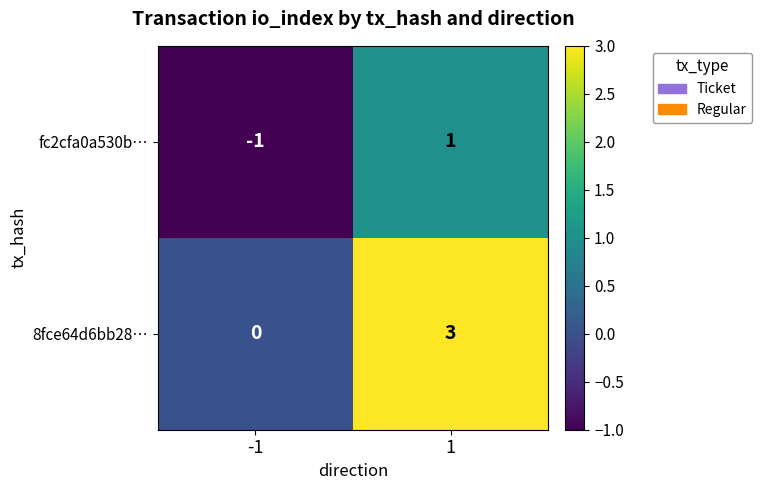

What is the maximum value shown in the chart?

3